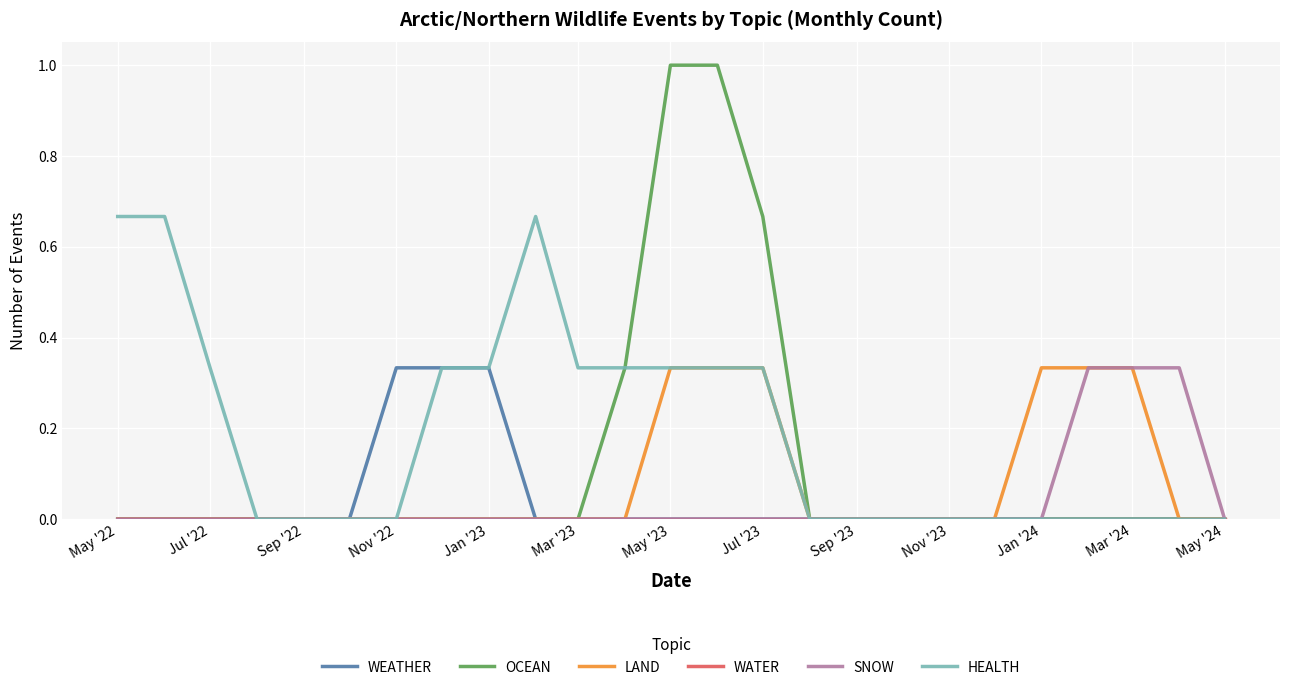

What is the maximum value shown in the chart?

1.0